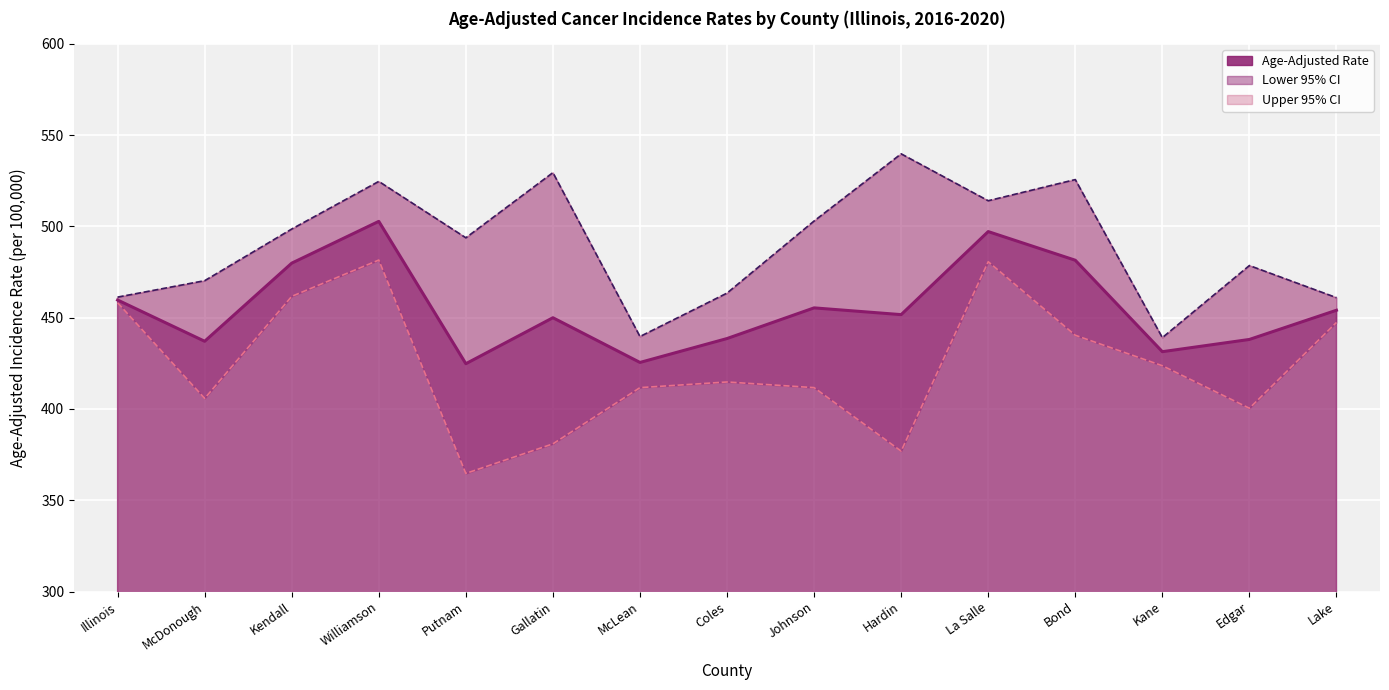

How many data points in Lower 95% CI are less than 414?

7